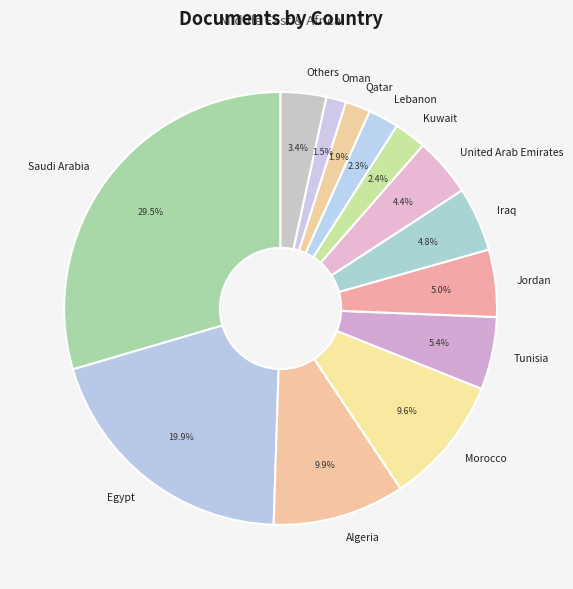

Does Morocco represent more than half of the total?

No